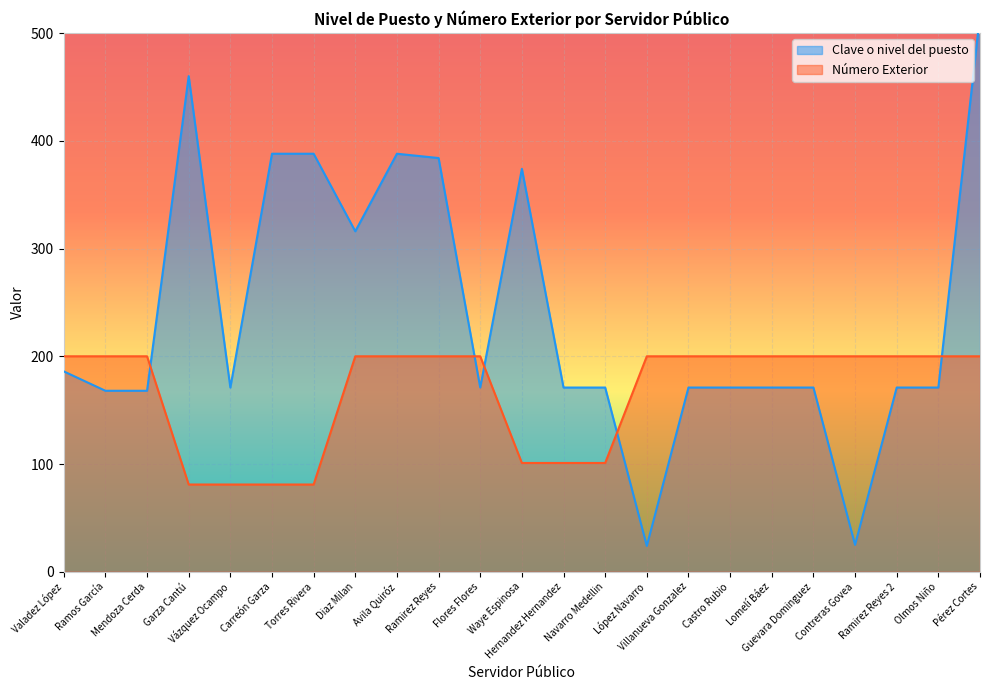

At which label is Clave o nivel del puesto closest to 270?

Diaz Milan